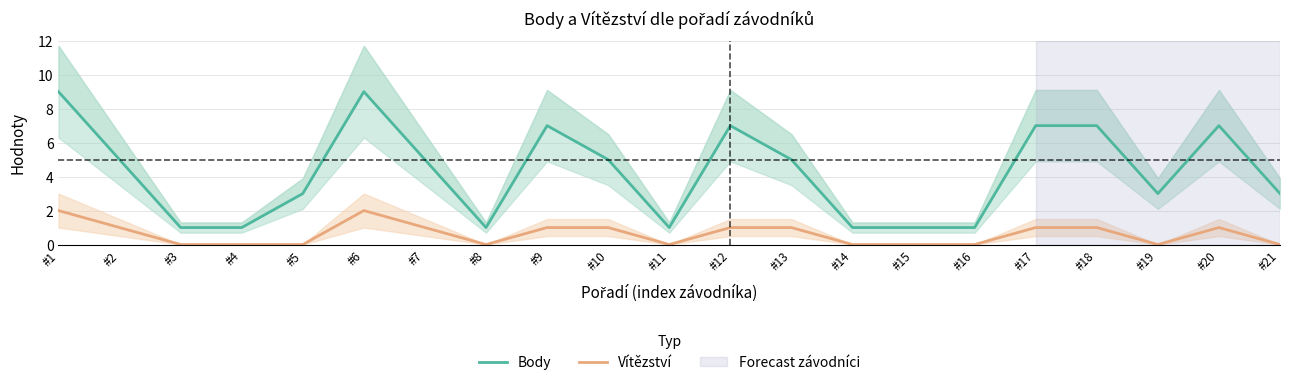

At which category does Body reach its first local peak?

#6